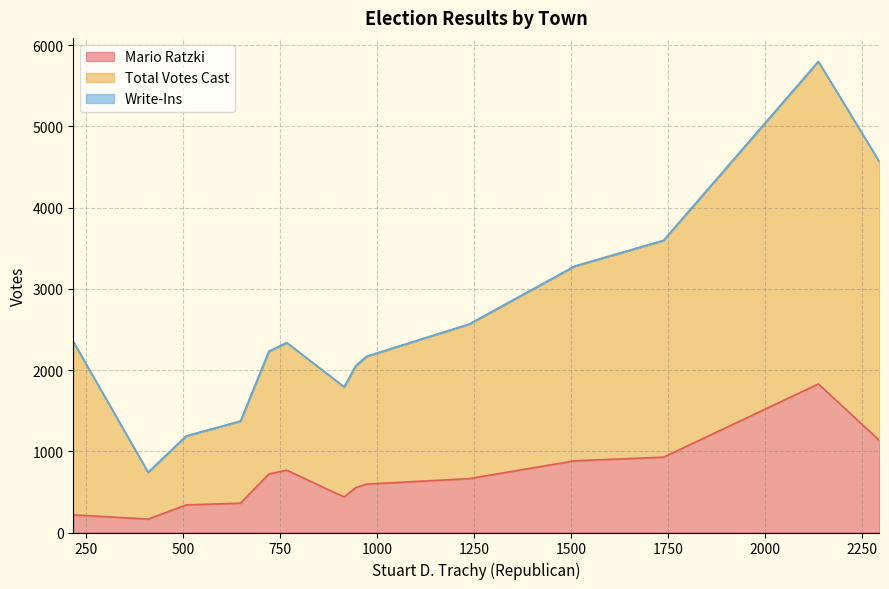

What is the difference between the maximum and minimum values in the Total Votes Cast series?

3393